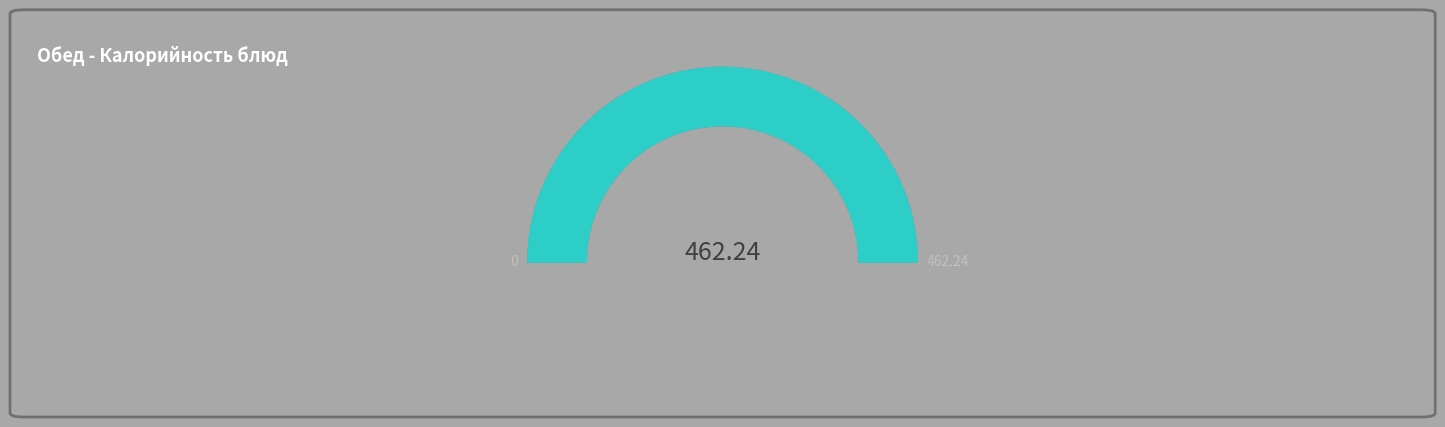

Does any single category account for the majority?

No